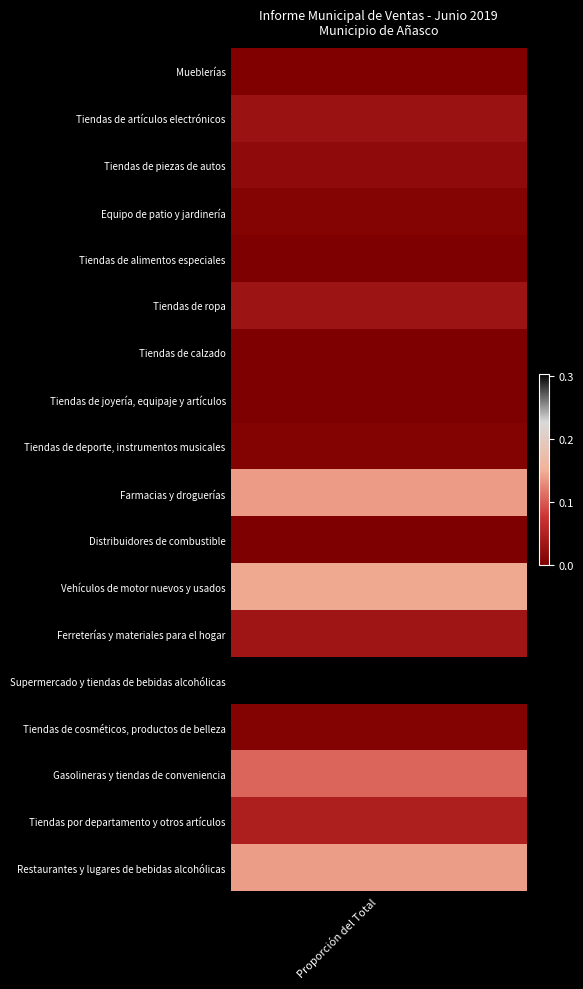

Count the number of values greater than 0.

16